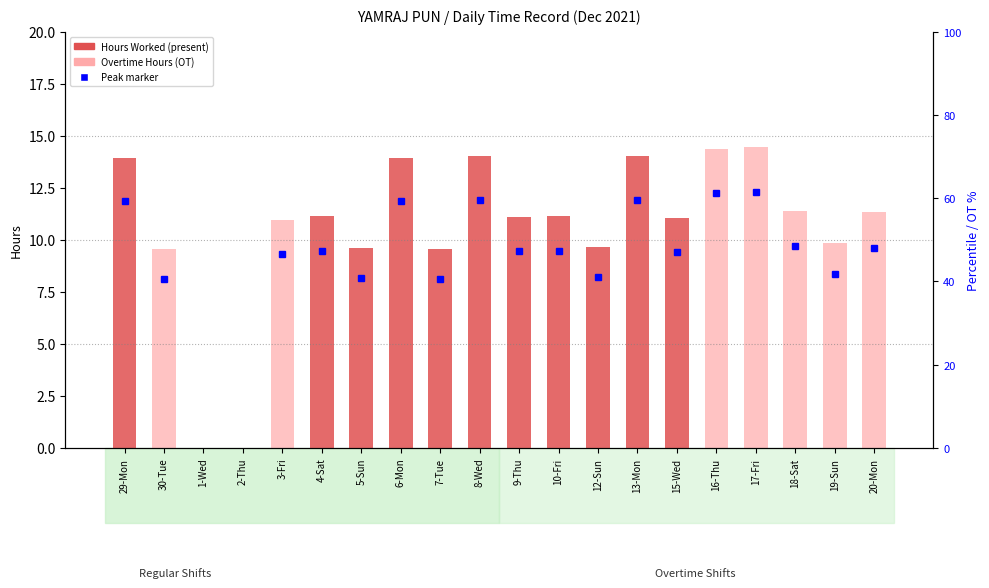

What is the label of the 18th bar from the left?

18-Sat